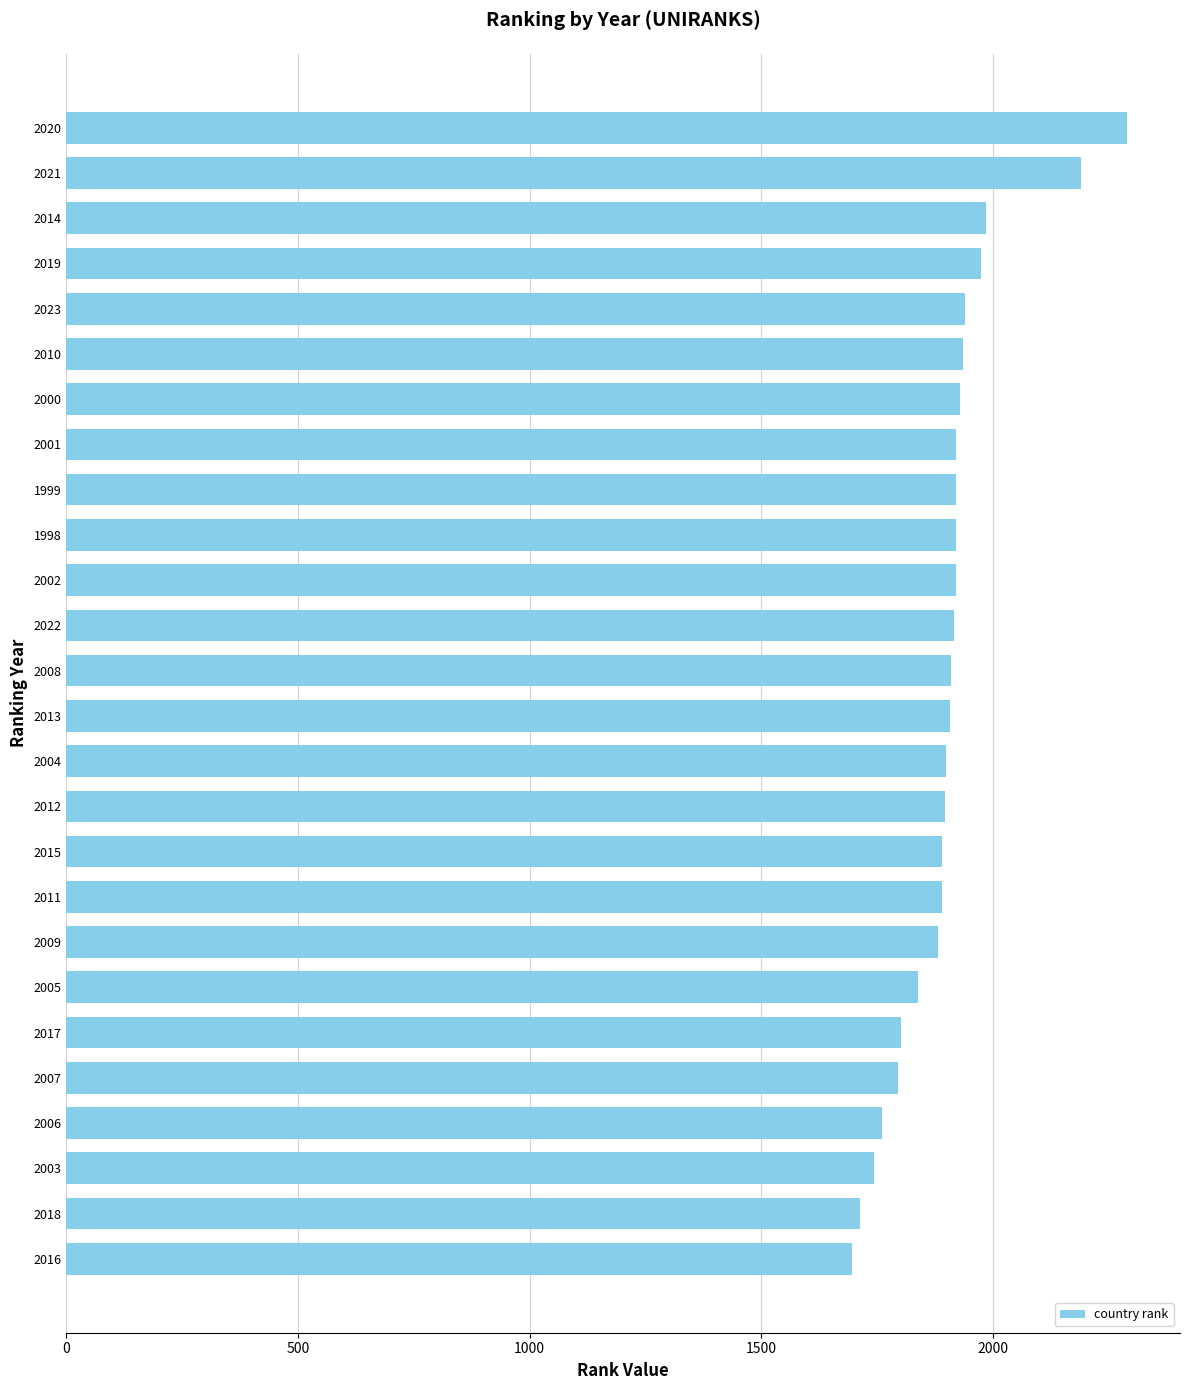

Is it true that the value at 2015 is 1890?

True